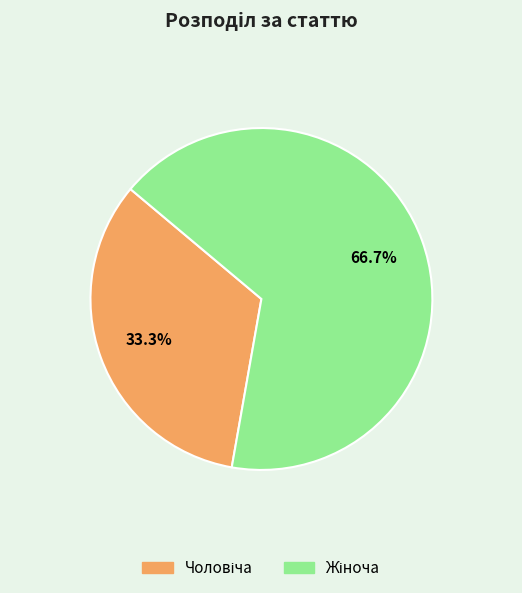

Is there any slice that represents more than half of the pie?

Yes